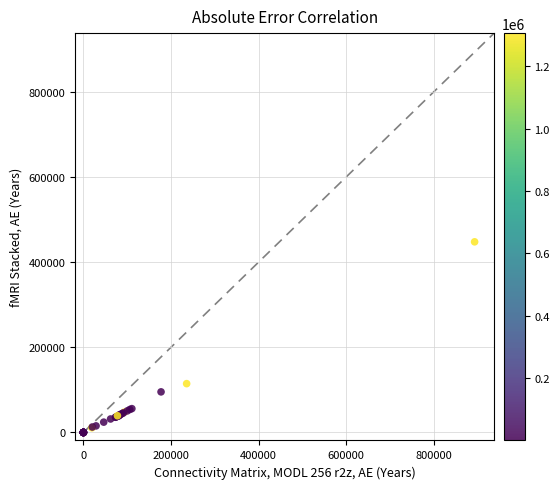

What Y value in the scatter plot is closest to 223936?

114710.0